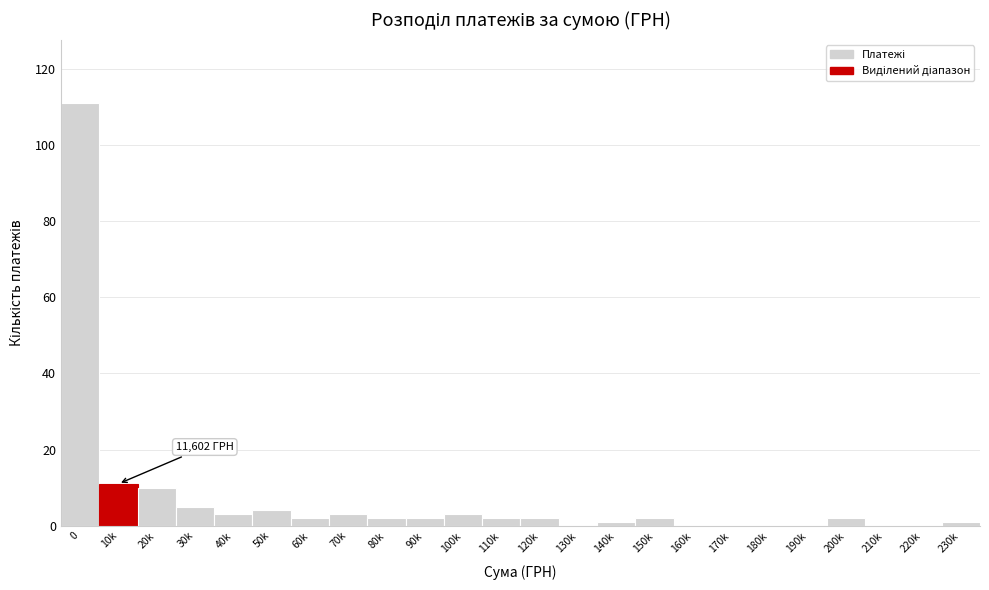

Reading left to right, extract all data points from this chart.

0=111	10k=11	20k=10	30k=5	40k=3	50k=4	60k=2	70k=3	80k=2	90k=2	100k=3	110k=2	120k=2	130k=0	140k=1	150k=2	160k=0	170k=0	180k=0	190k=0	200k=2	210k=0	220k=0	230k=1